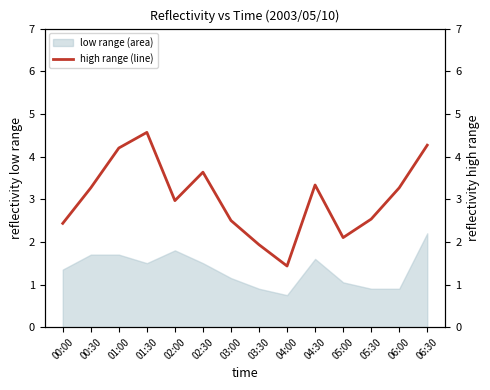

What is the average value?

3.0